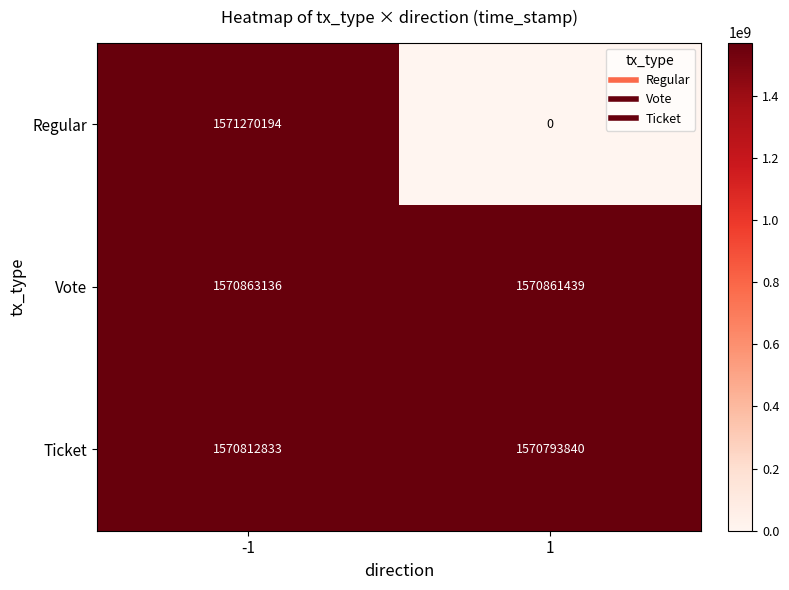

Reading left to right, what are all the values shown in this chart?

Regular: 1571270194	0
Vote: 1570863136	1570861439
Ticket: 1570812833	1570793840